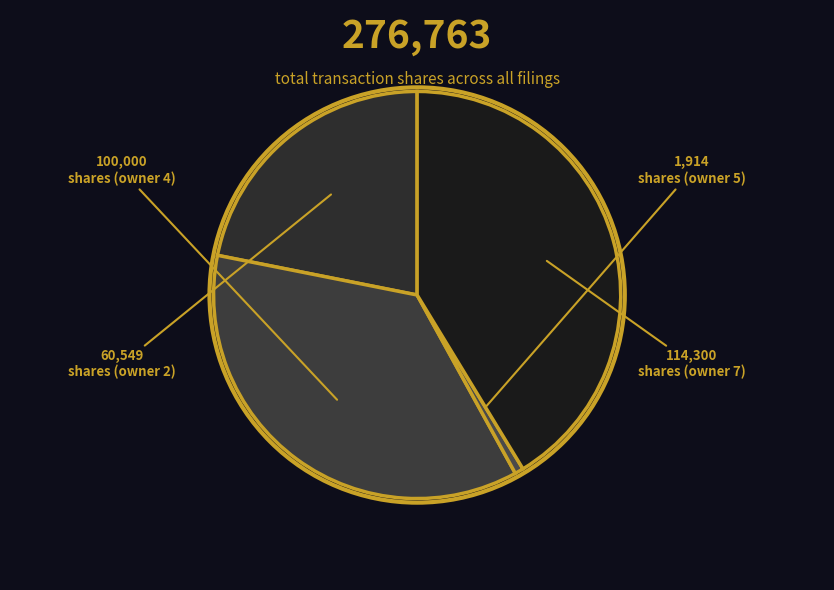

How many slices are in this pie chart?

4